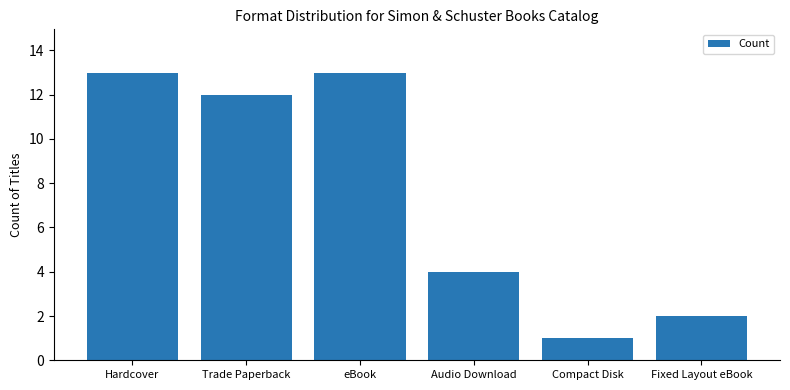

Count the number of categories in the chart.

6